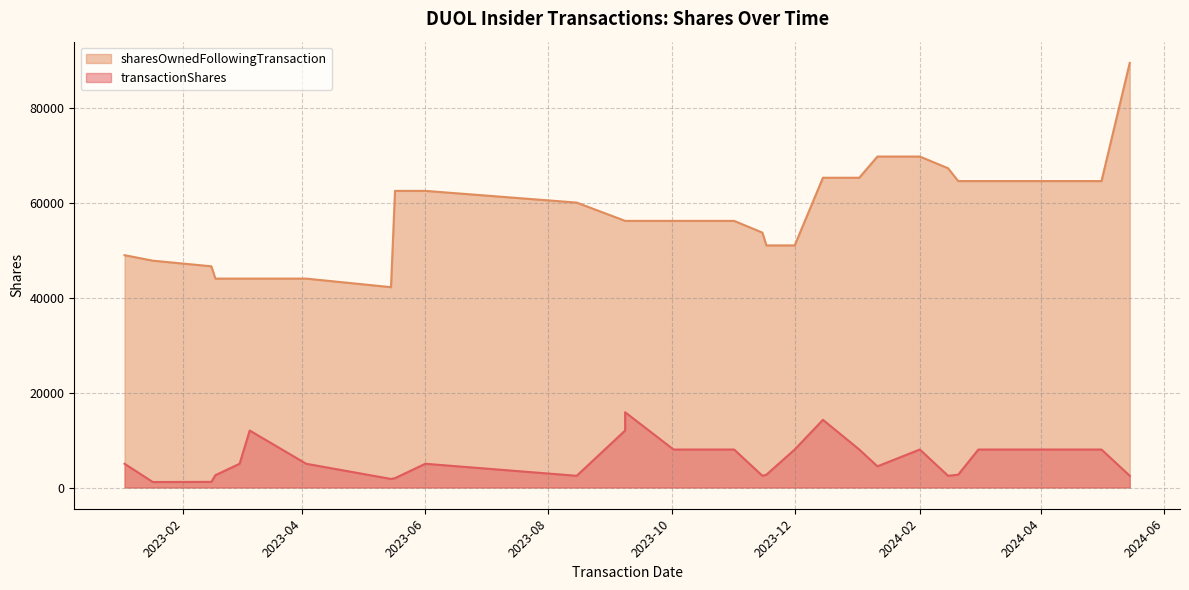

What is the highest value of the transactionShares series?

15853